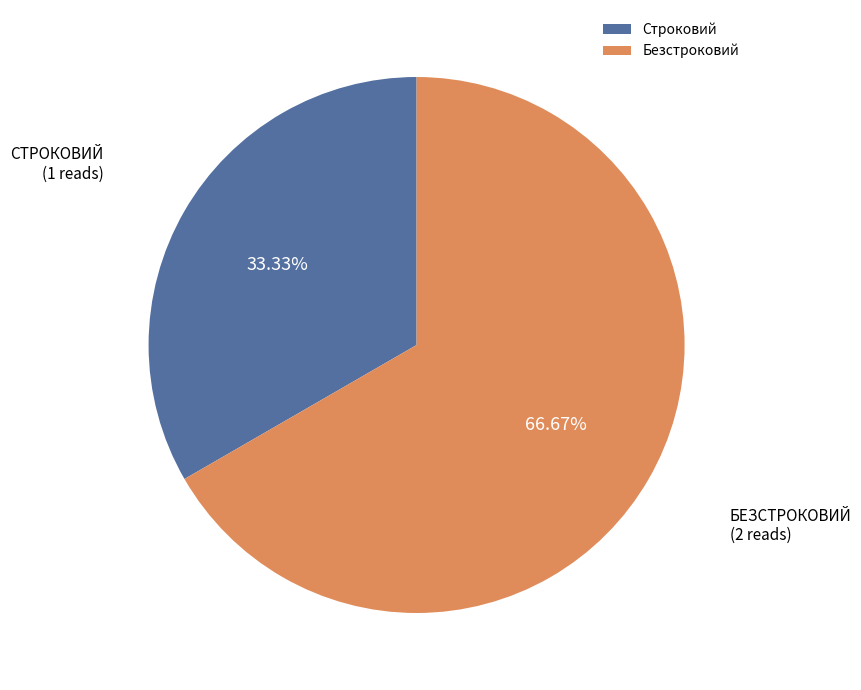

The Безстроковий slice represents 67% of the pie. True or false?

True